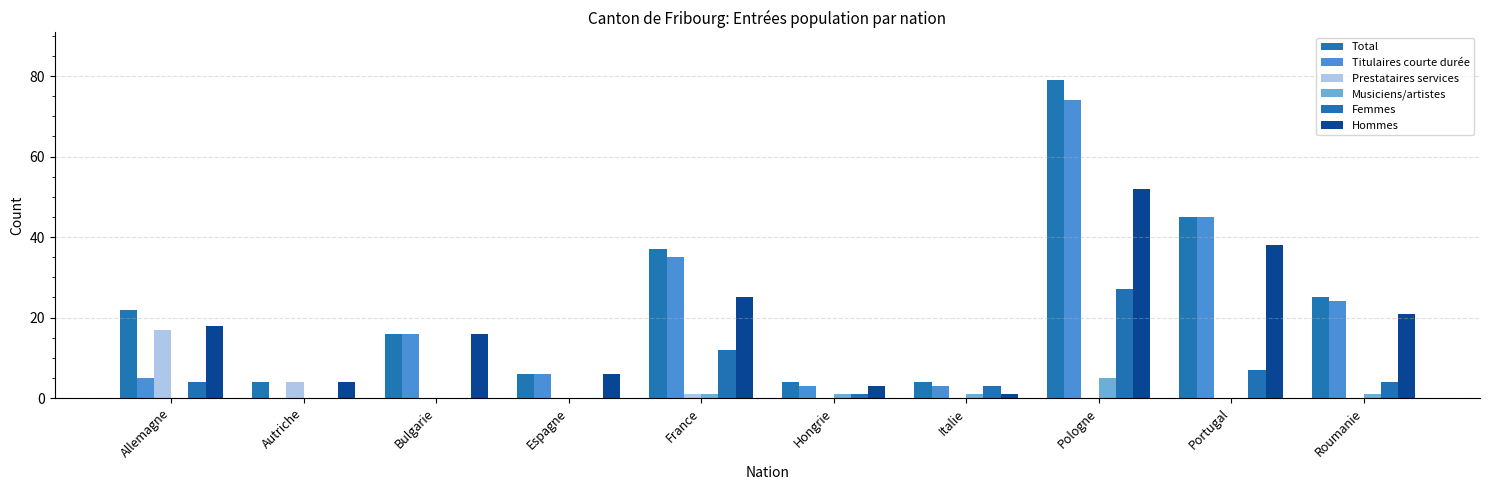

What is the average value of the Hommes series?

18